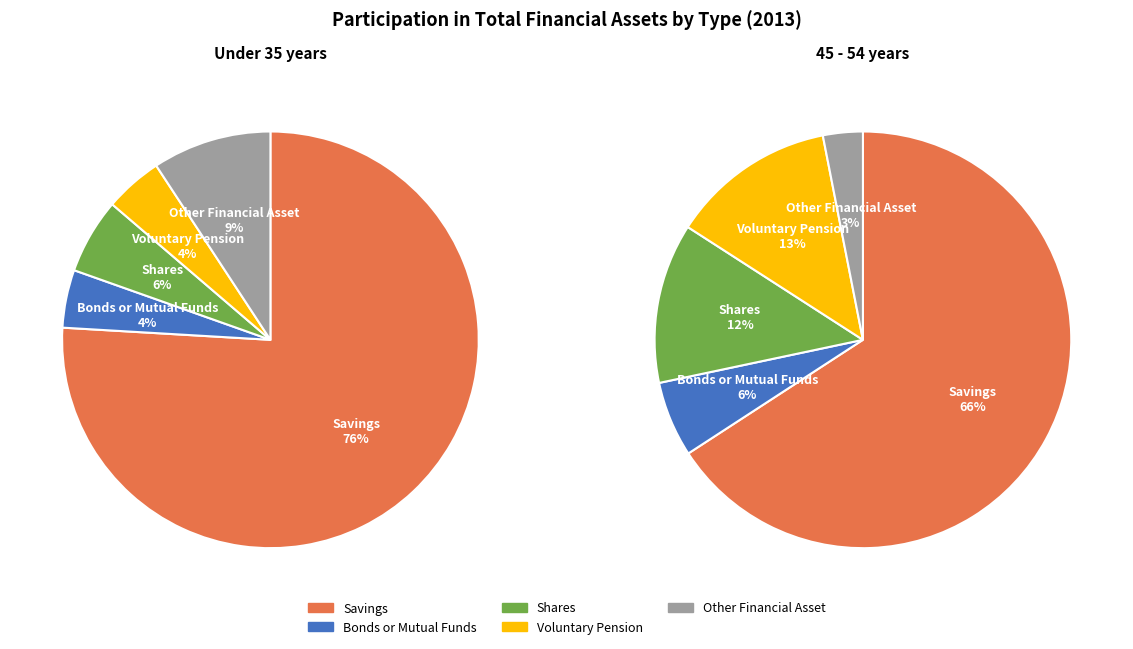

True or false: 3 accounts for 21% of the total.

True